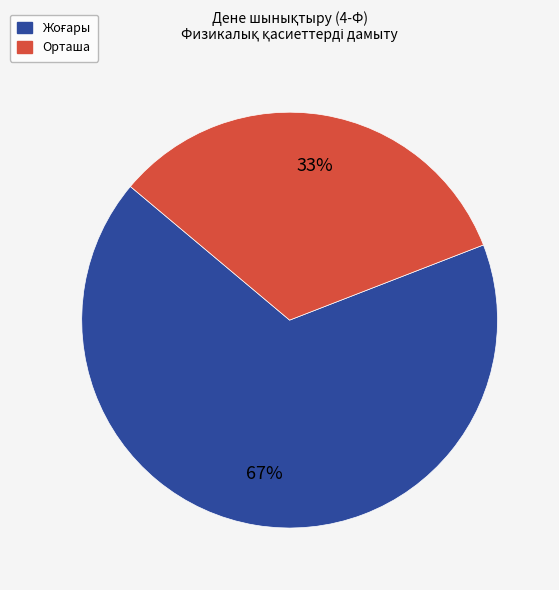

Does any single category account for the majority?

Yes